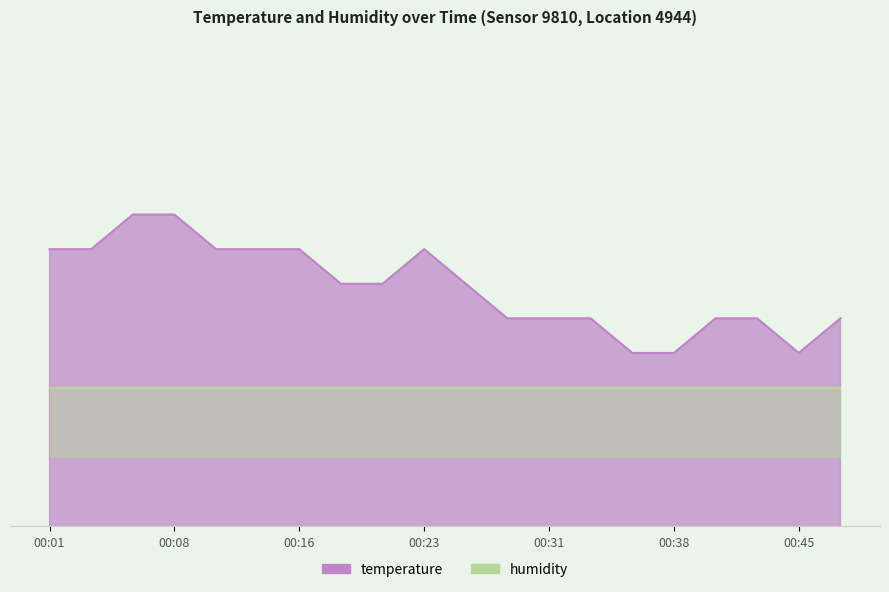

Is it true that the value at 00:16 is 5.9?

False